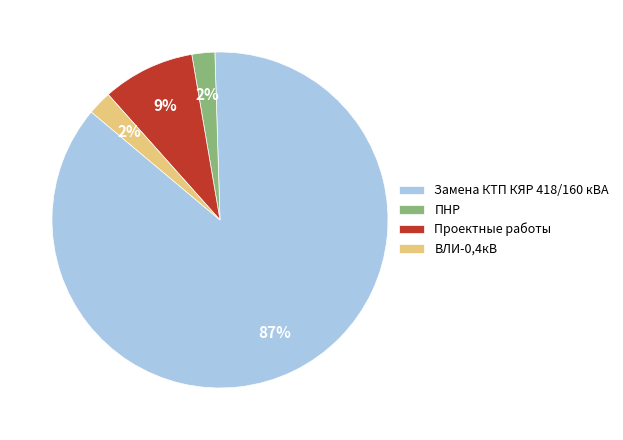

Between Проектные работы and Замена КТП КЯР 418/160 кВА, which is larger?

Замена КТП КЯР 418/160 кВА